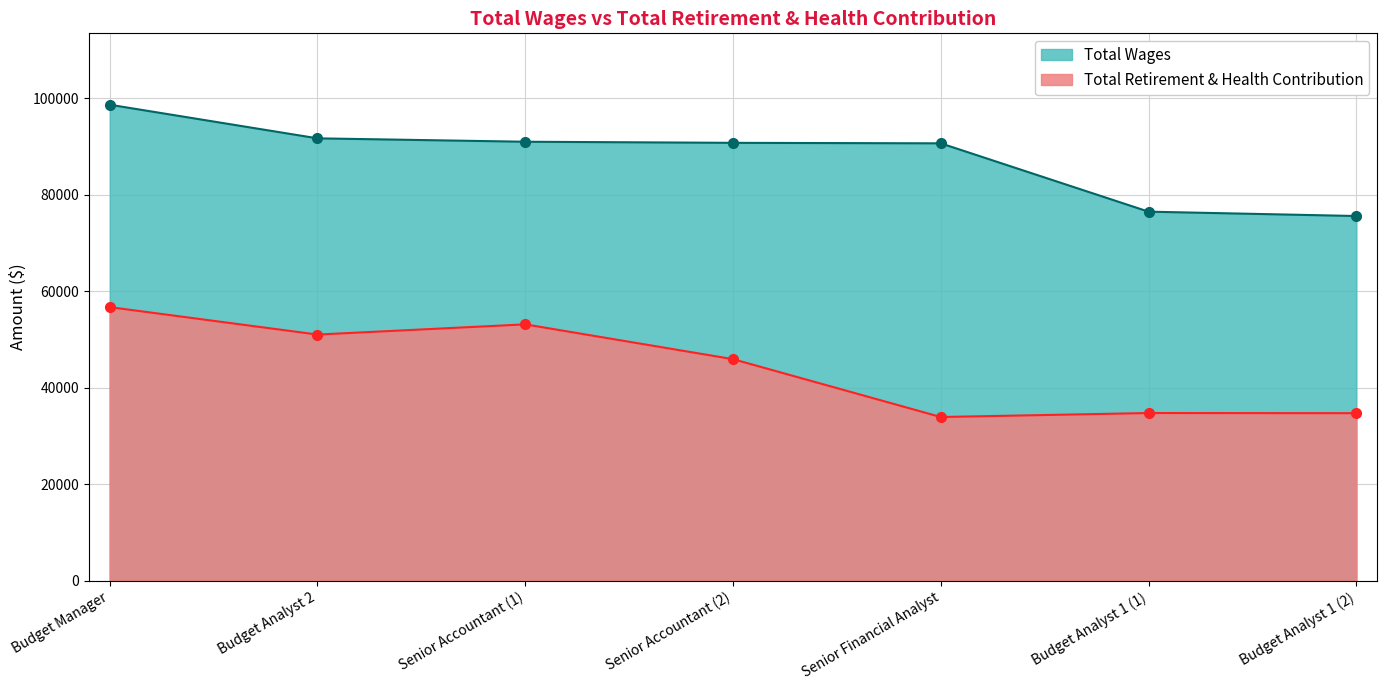

Rank the series by their maximum value, from lowest to highest.

Total Retirement & Health Contribution, Total Wages